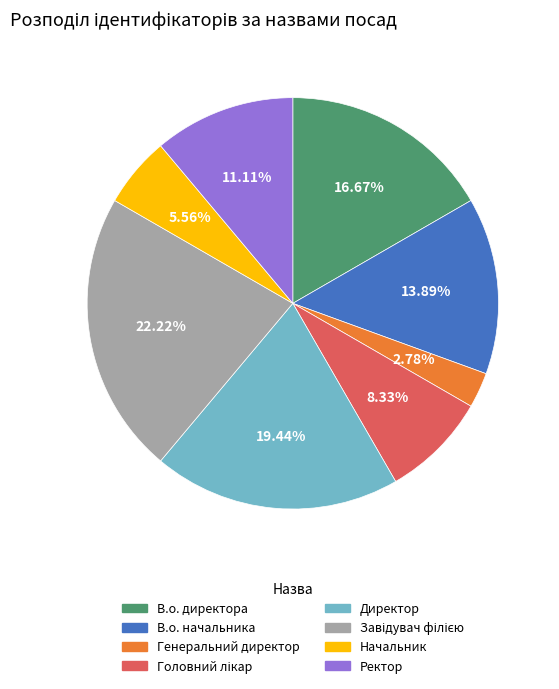

Is the sum of Ректор and В.о. начальника greater than half?

No